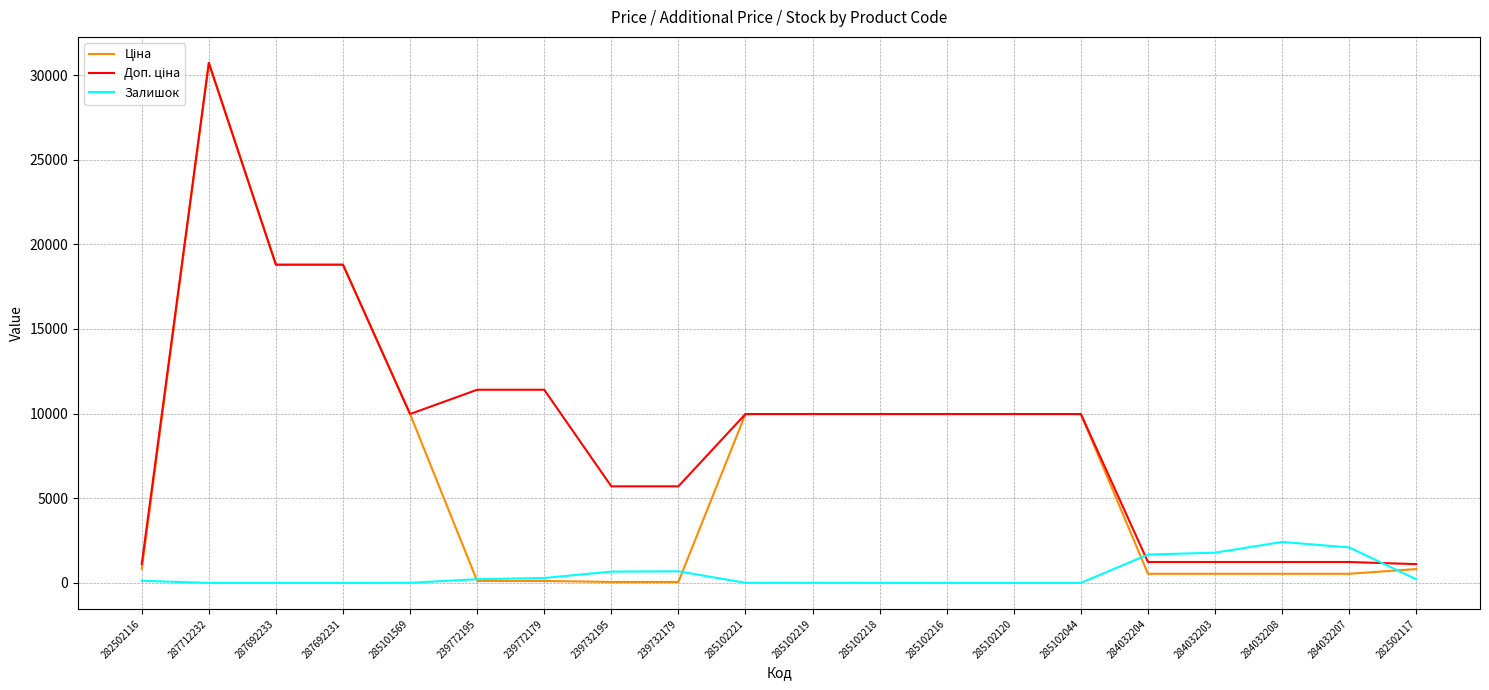

At which category is the sum across all series the highest?

287712232